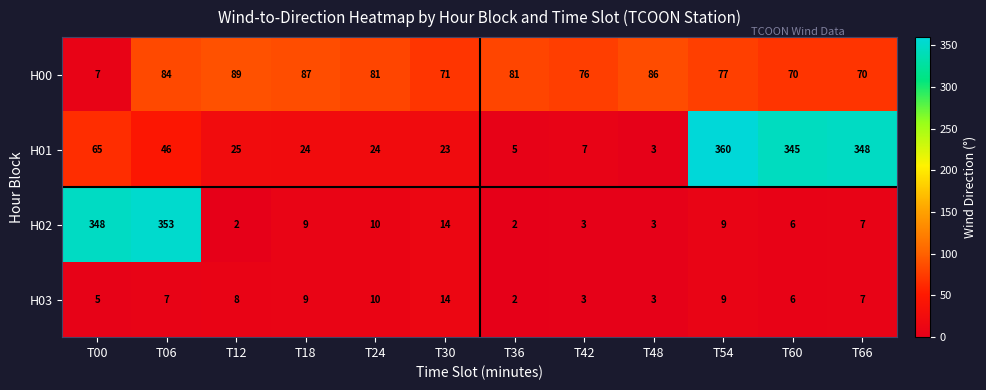

At which category is the sum across all series the highest?

T06